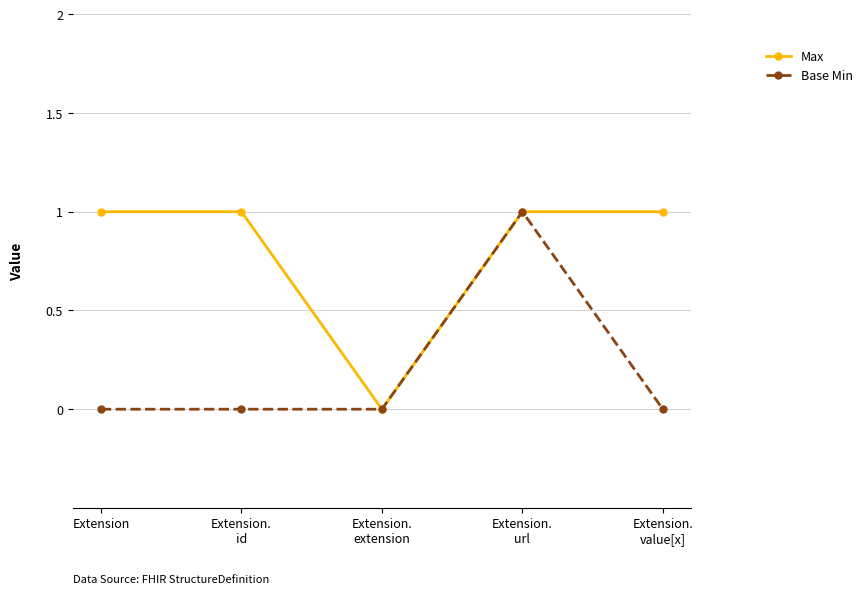

What is the greatest value displayed?

1